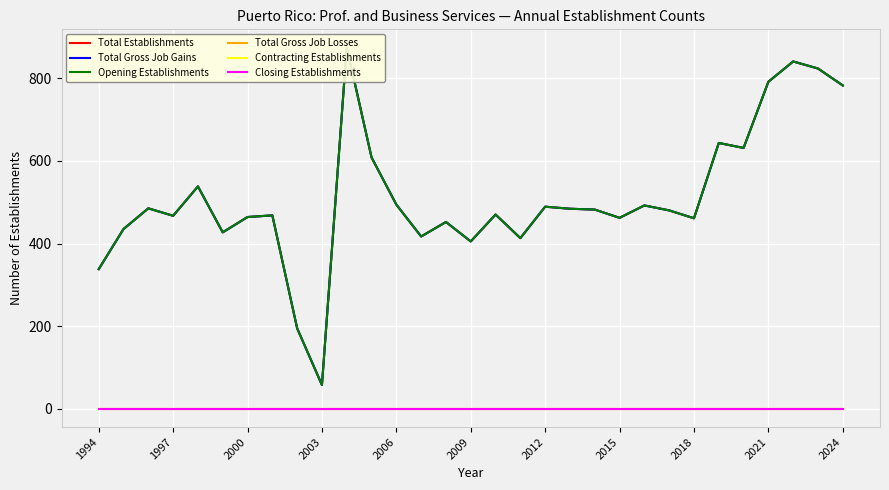

What is the difference between the maximum and minimum values in the Total Establishments series?

816